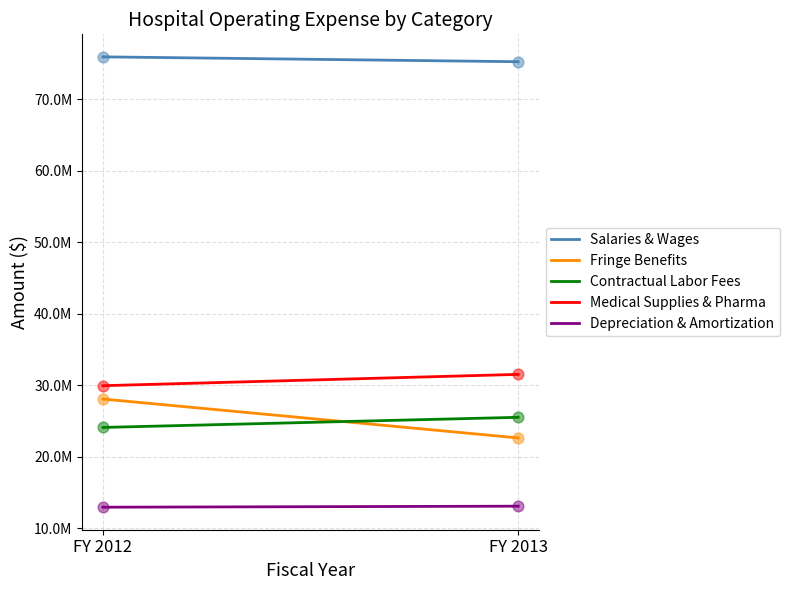

What are all the series names shown in the legend?

Salaries & Wages, Fringe Benefits, Contractual Labor Fees, Medical Supplies & Pharma, Depreciation & Amortization